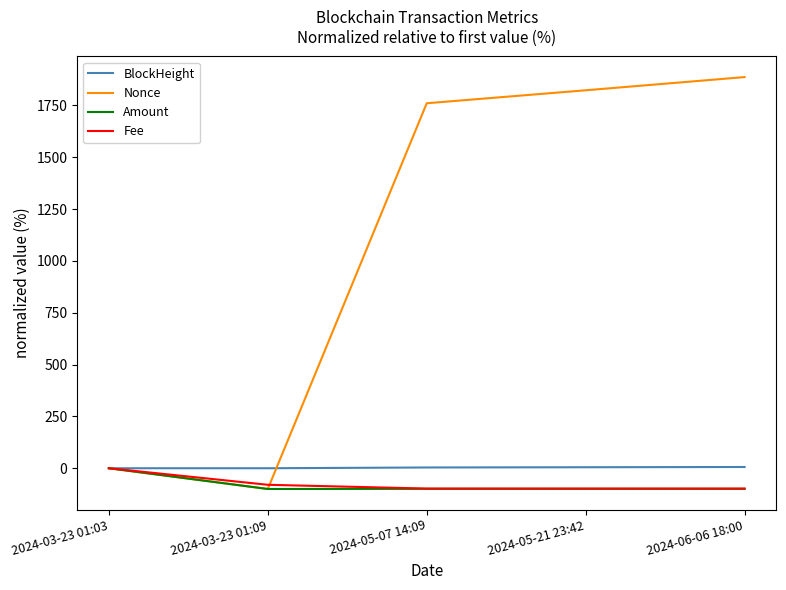

What is the greatest value displayed?

1886.3